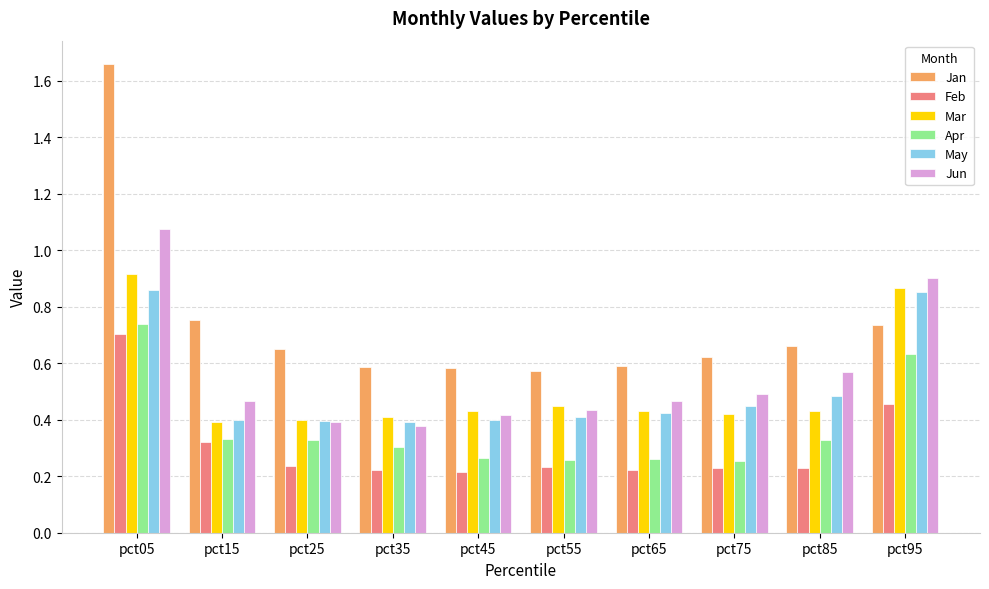

How many Feb values are between 0 and 1?

10